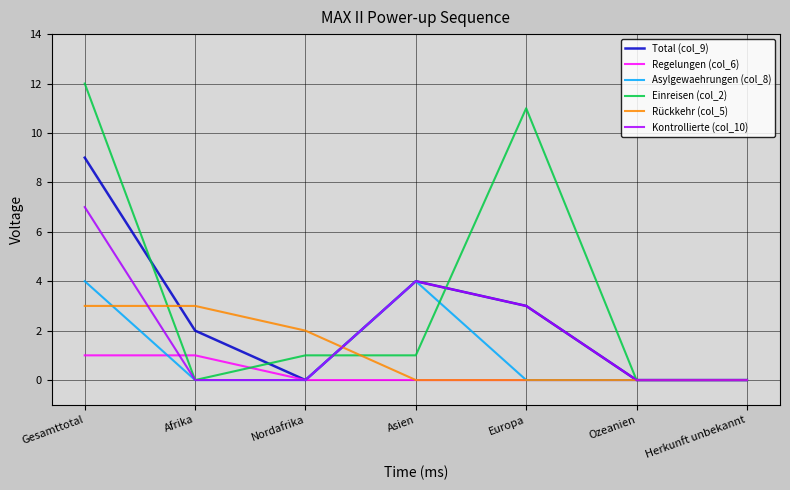

Where do Total (col_9) and Rückkehr (col_5) first cross each other?

Gesamttotal and Afrika